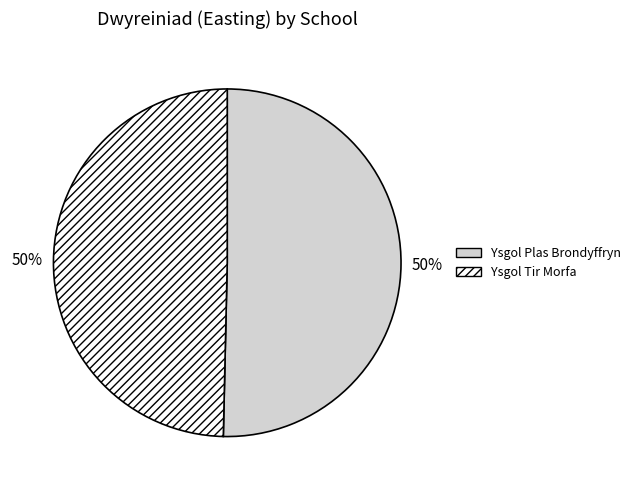

How many slices are in this pie chart?

2